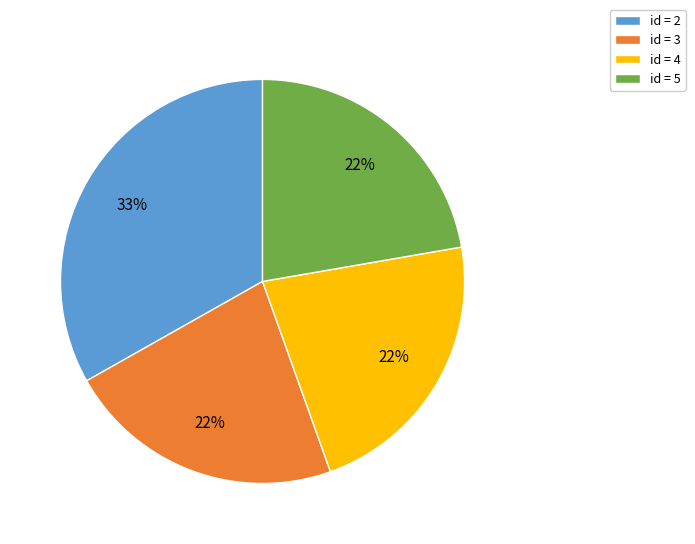

What is the largest slice in the pie chart?

id = 2